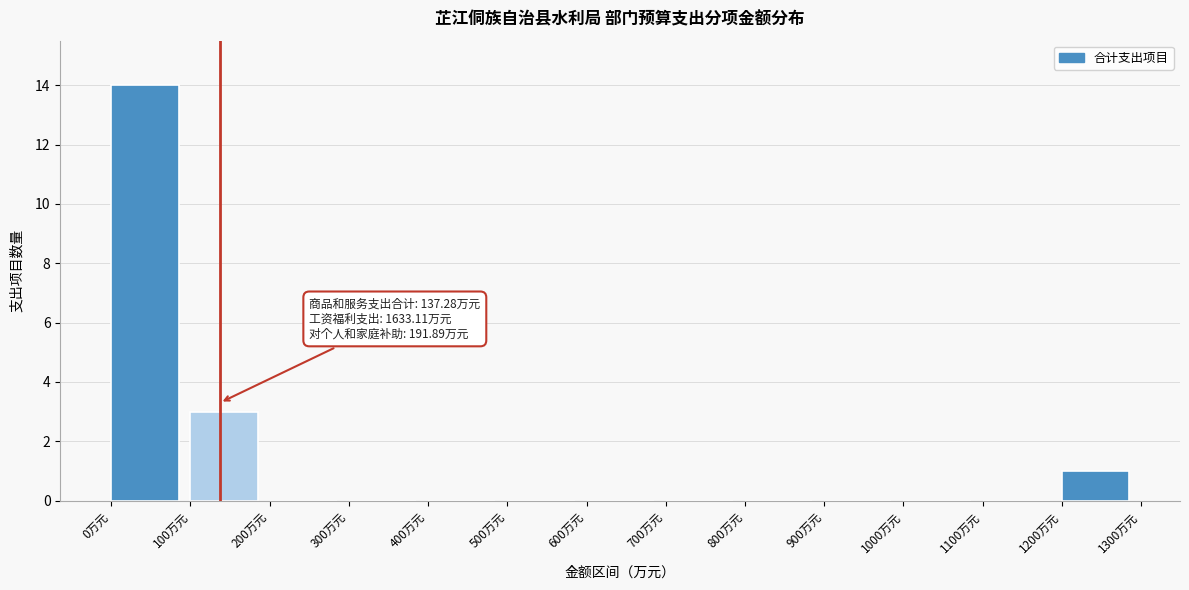

Over which range of the x-axis is the bar tallest?

0 to 100